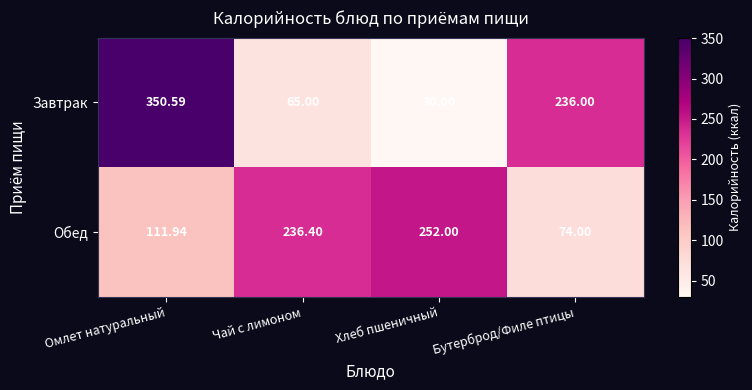

At which label does Обед first exceed 236?

Чай с лимоном